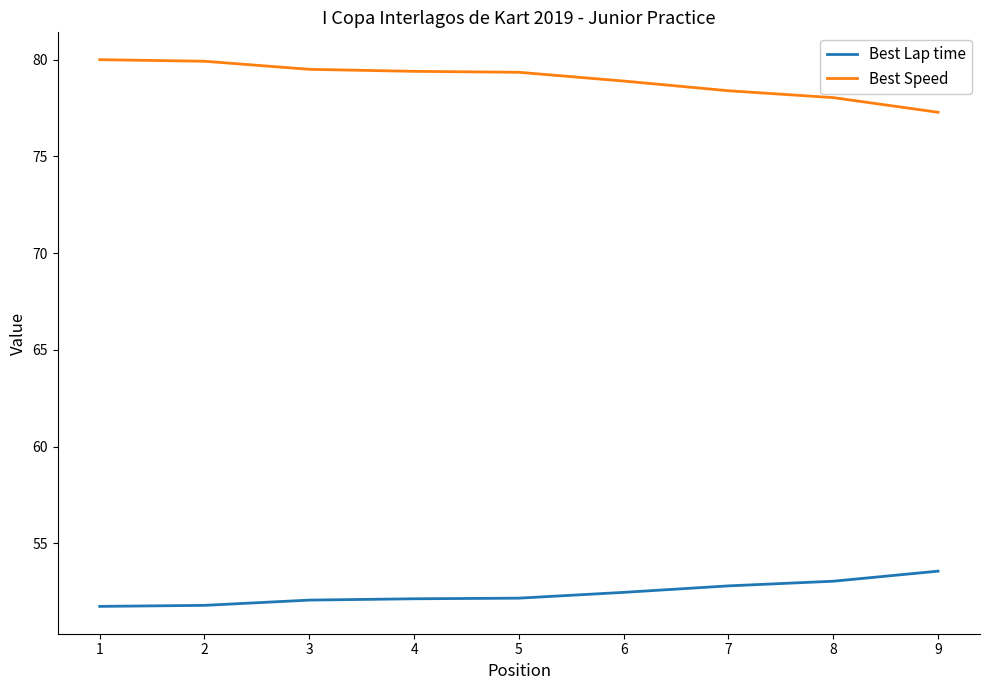

What is the maximum value for Best Speed?

80.0